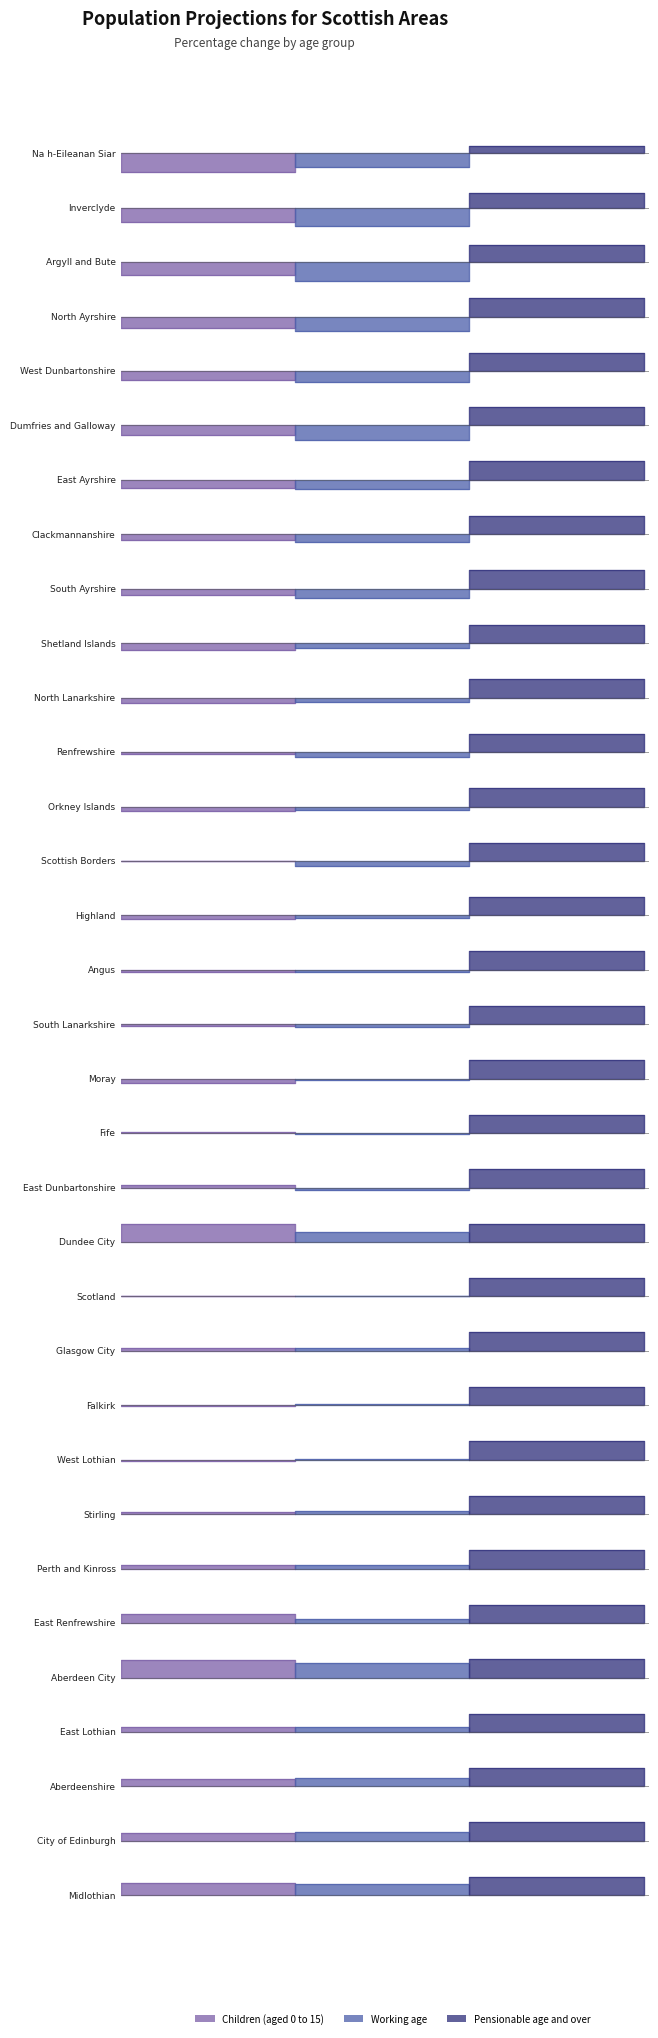

How many values in the Pensionable age and over series are below 28?

16